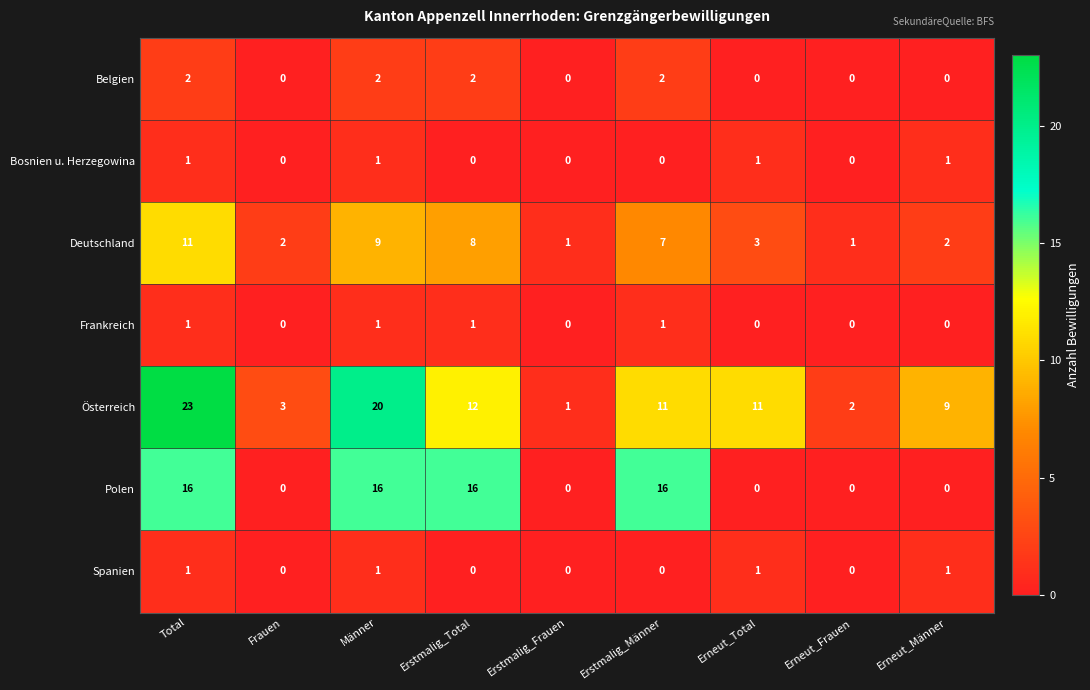

What is the total value across all series at Erneut_Männer?

13